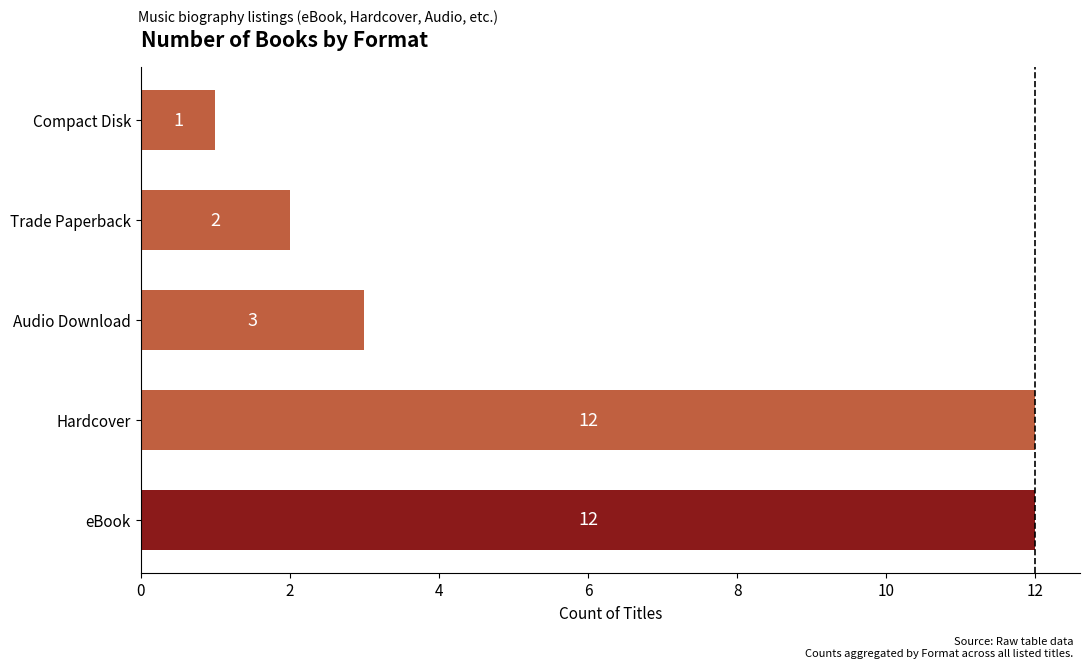

What is the sum of all values?

30